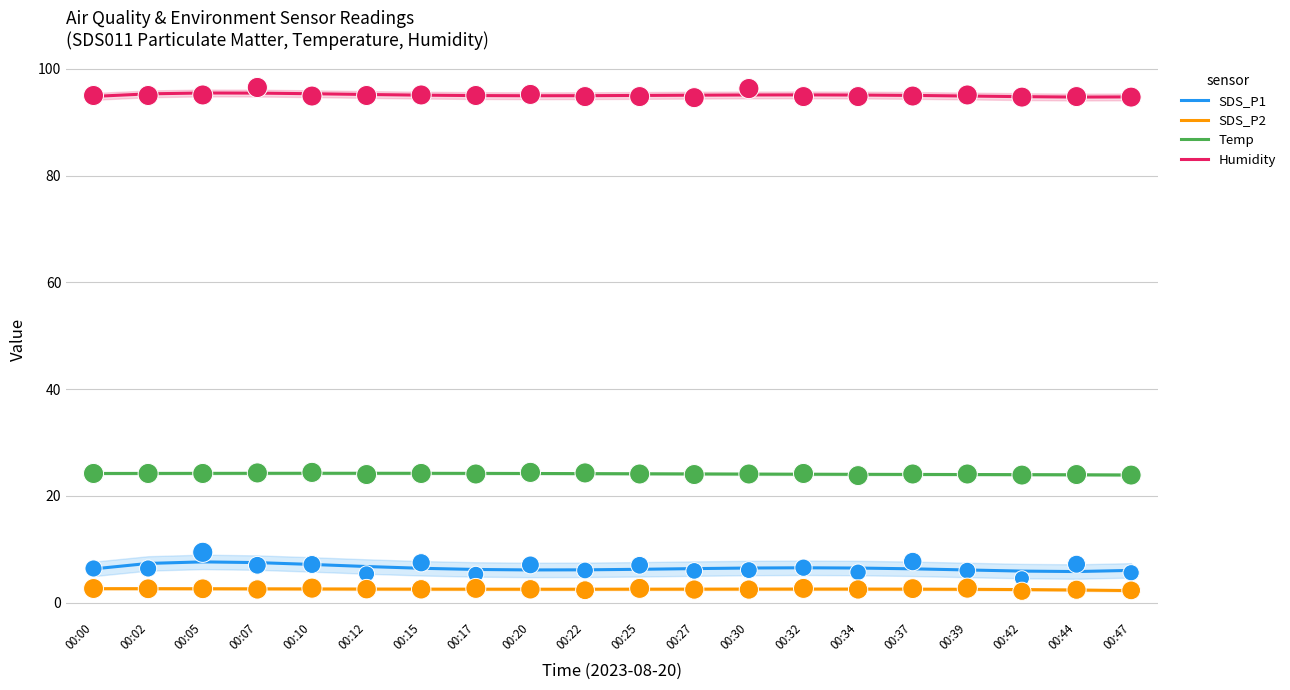

Which series reaches the maximum Y coordinate?

Humidity